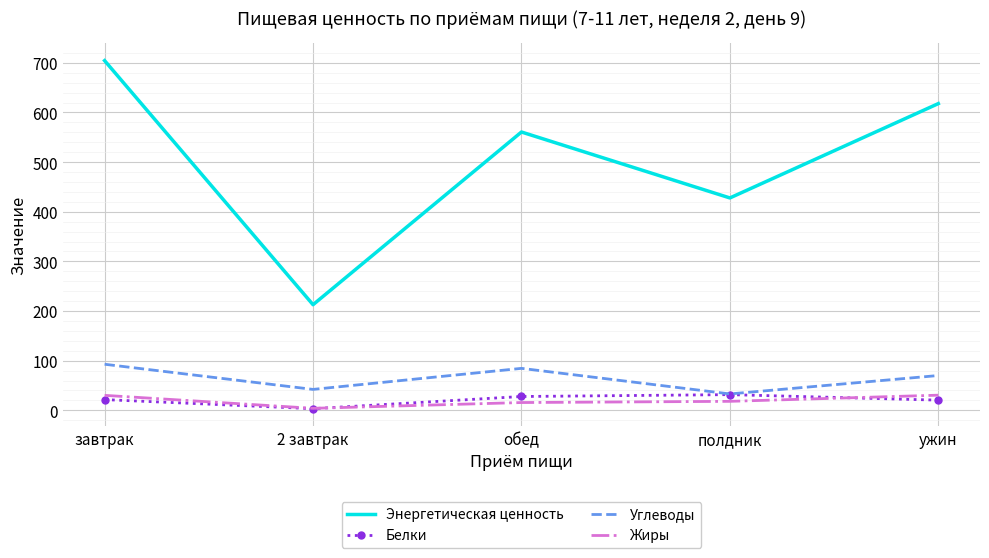

Is it true that Энергетическая ценность equals 590.0 at полдник?

False